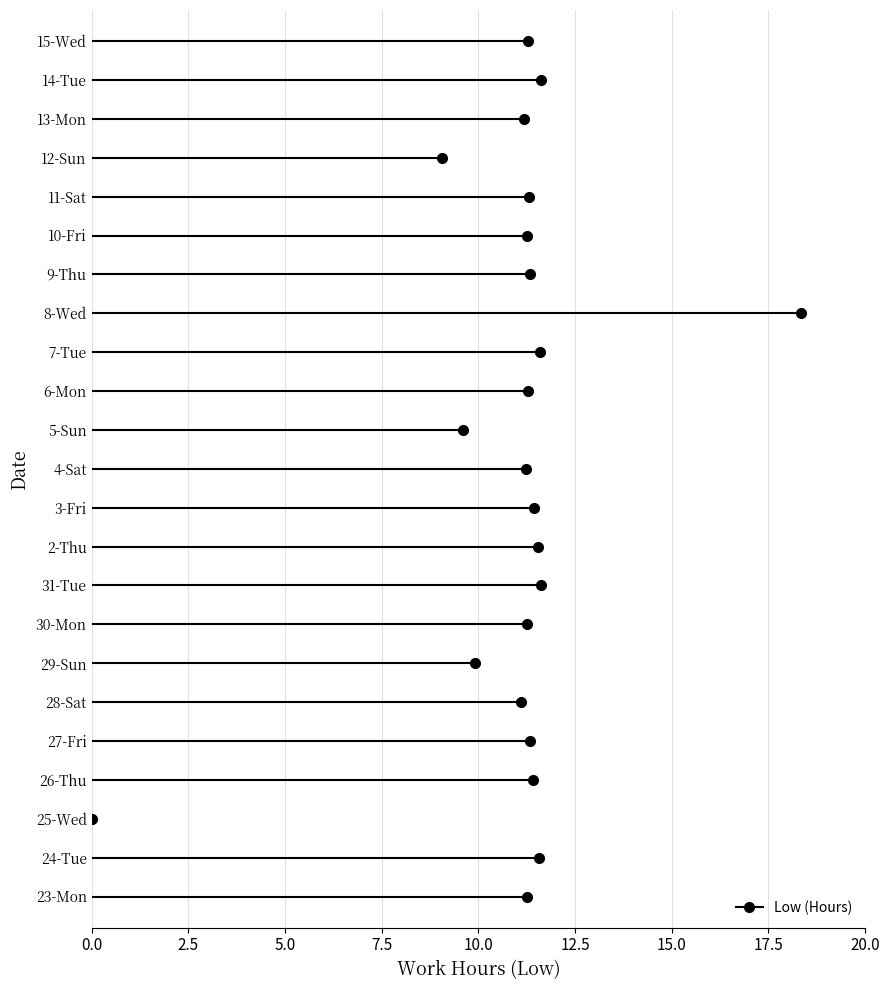

The chart shows a value of 11.3 at 6-Mon. True or false?

True